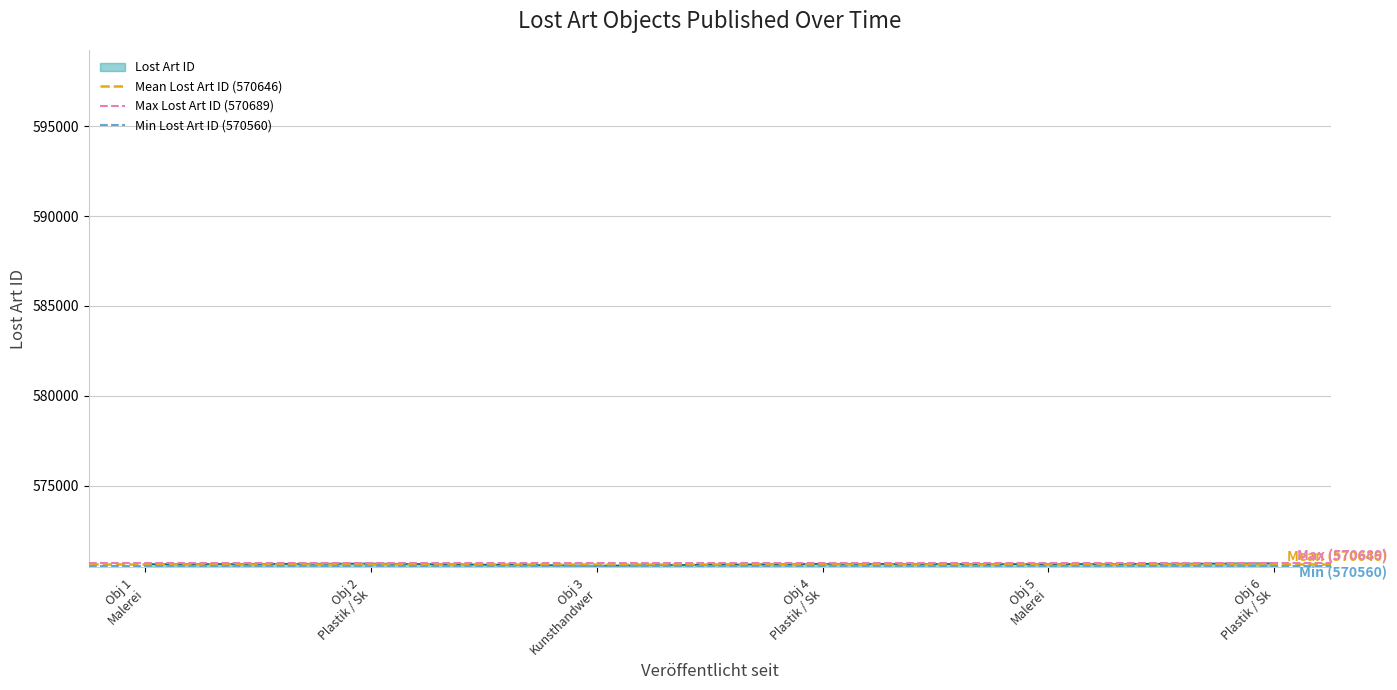

What is the highest value of the Lost Art ID series?

570689